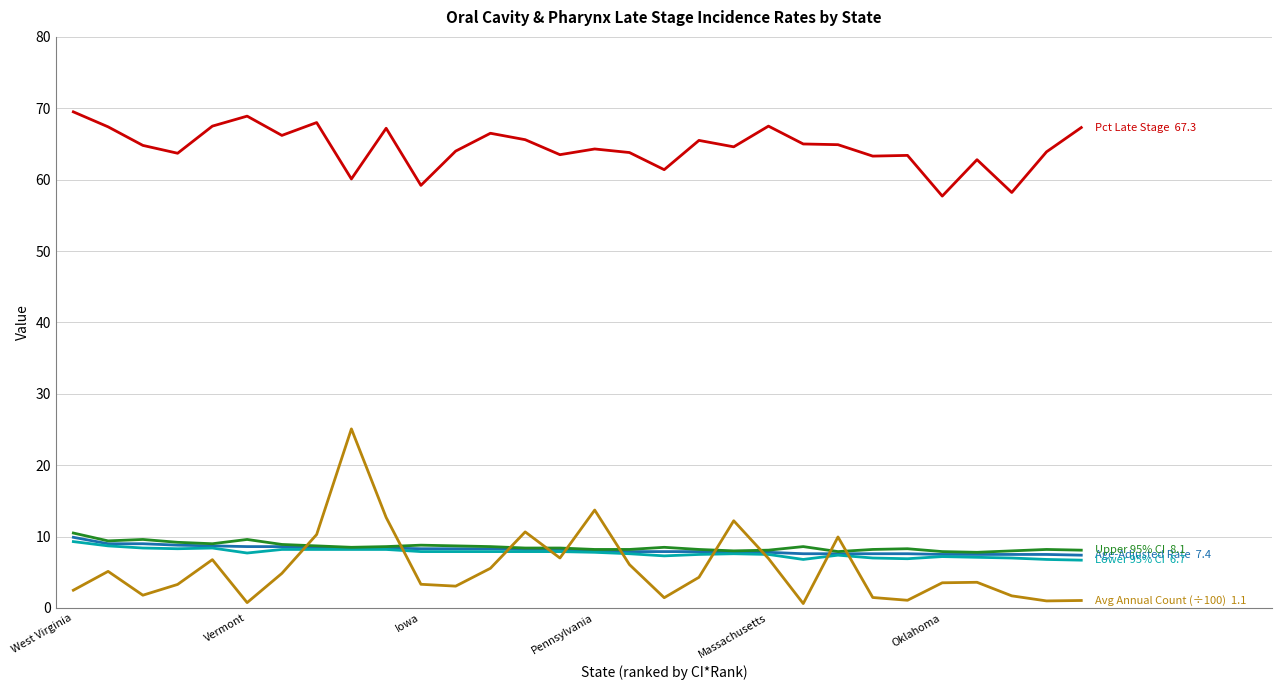

What is the maximum value shown in the chart?

69.5